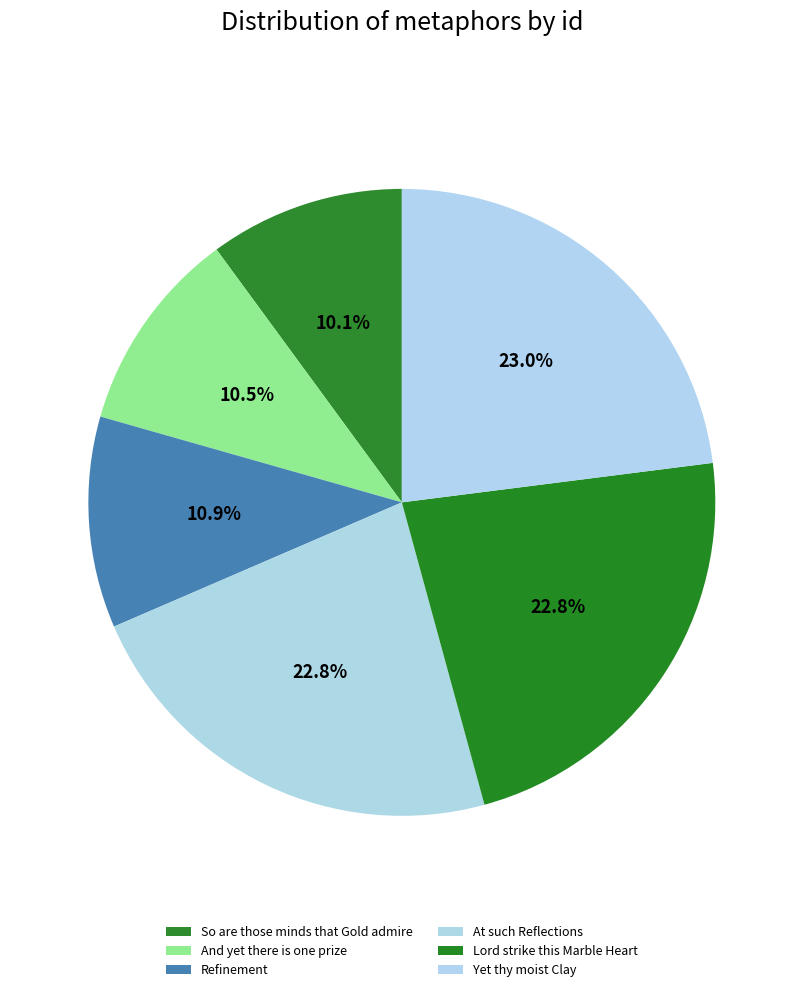

How many segments does this pie chart have?

6